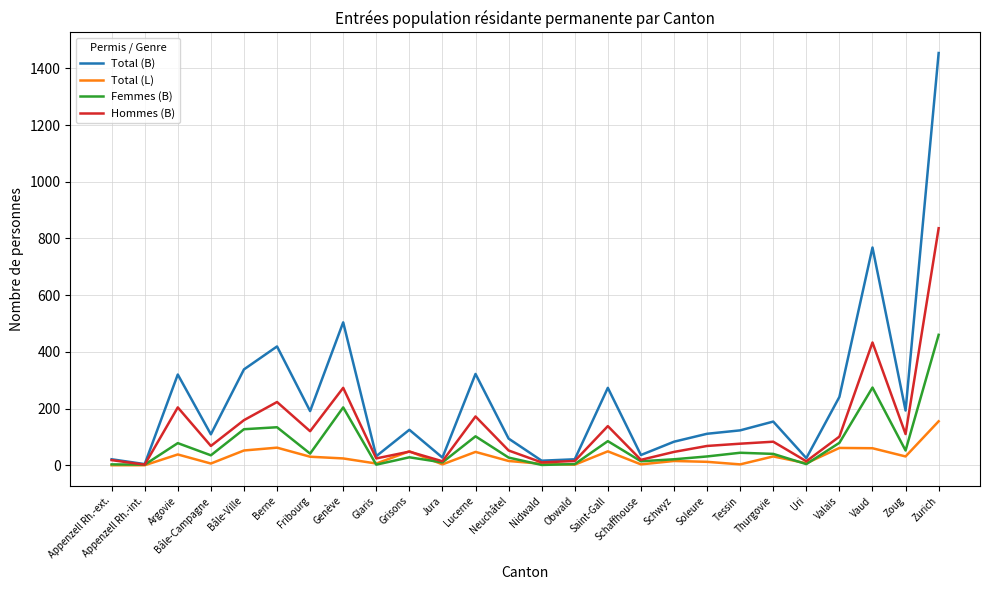

List the series in order of their peak value, highest first.

Total (B), Hommes (B), Femmes (B), Total (L)